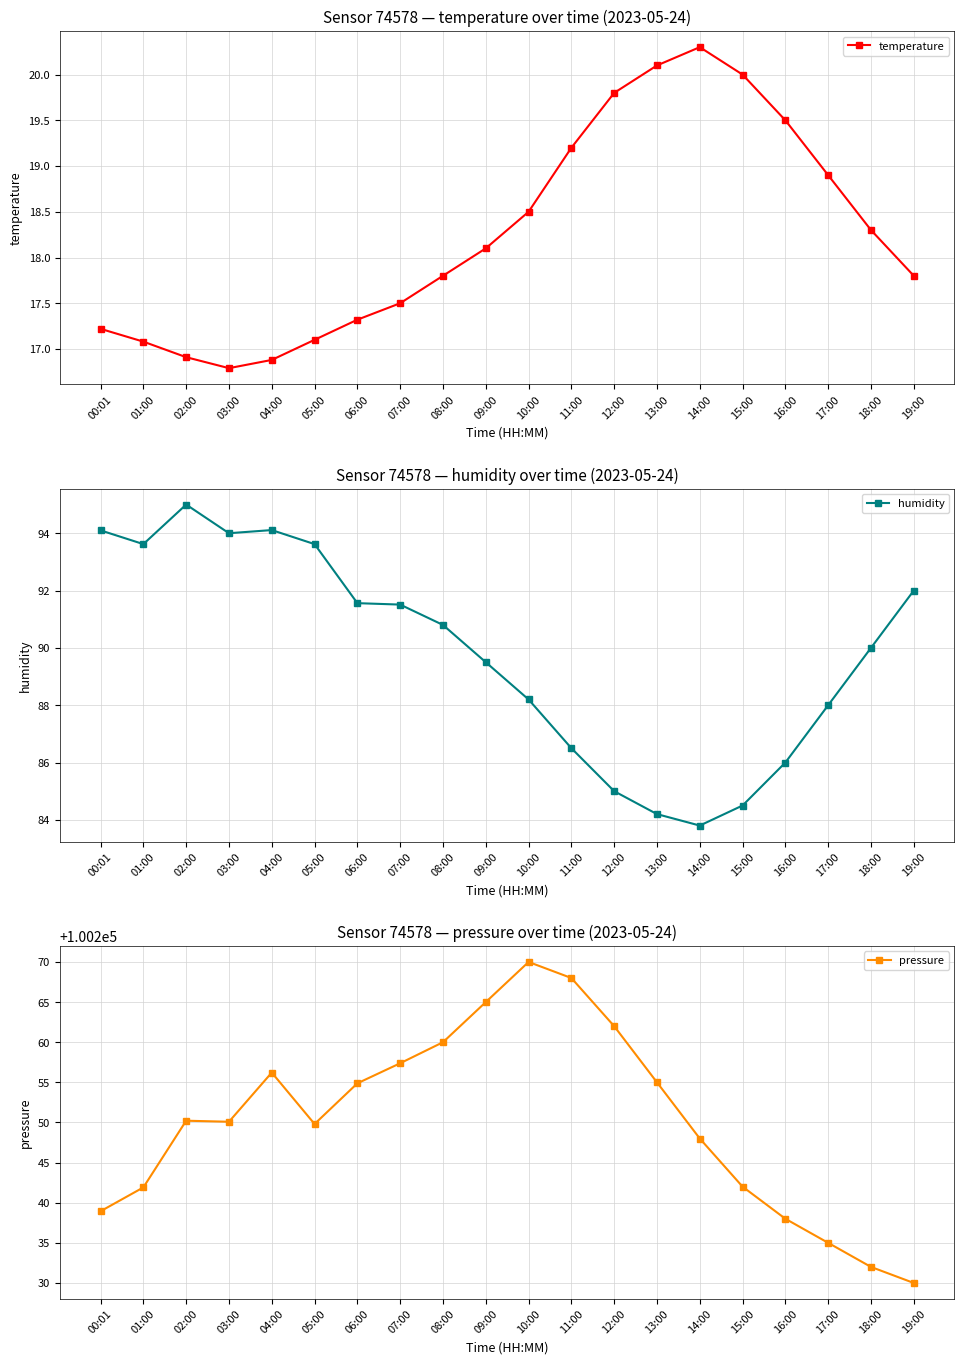

True or false: pressure and humidity cross at least once.

False